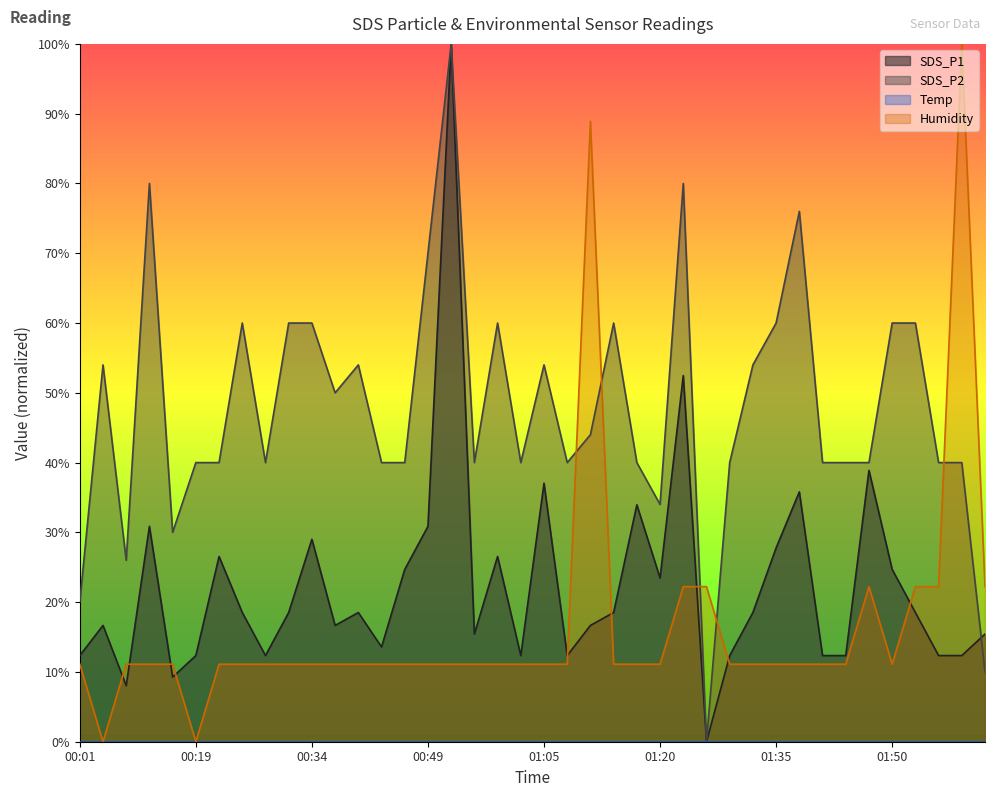

Is it true that SDS_P1 equals 100.0 at 00:53?

True